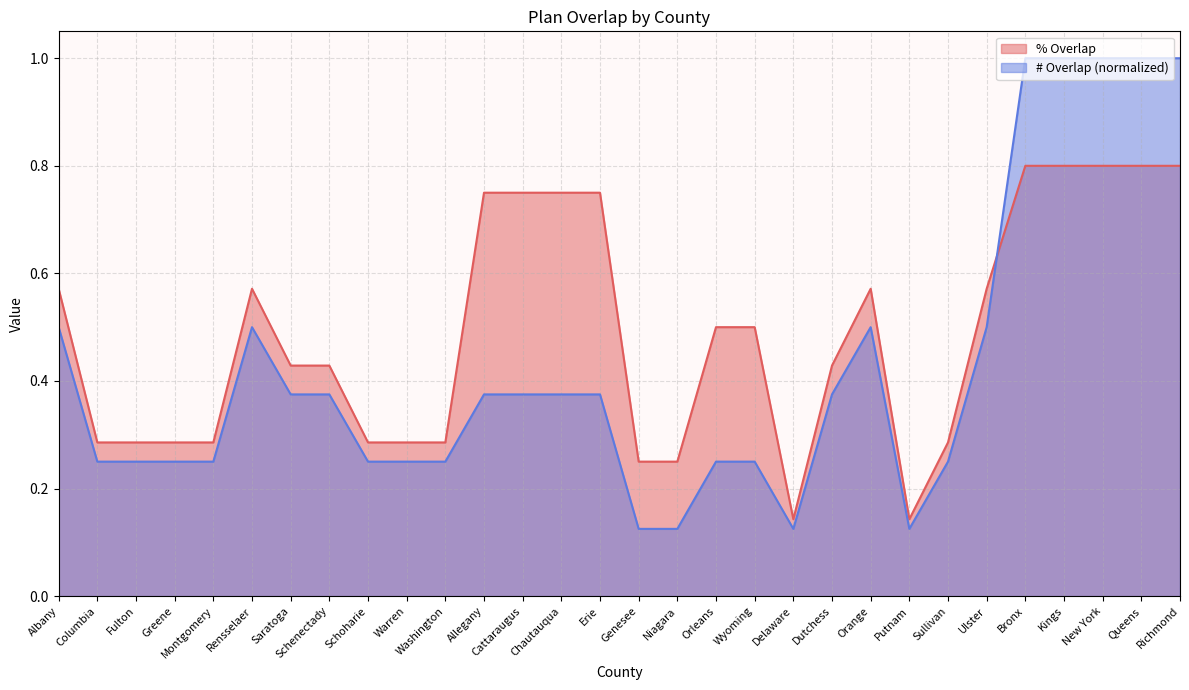

In % Overlap, how many points are lower than both neighbors (excluding endpoints)?

2